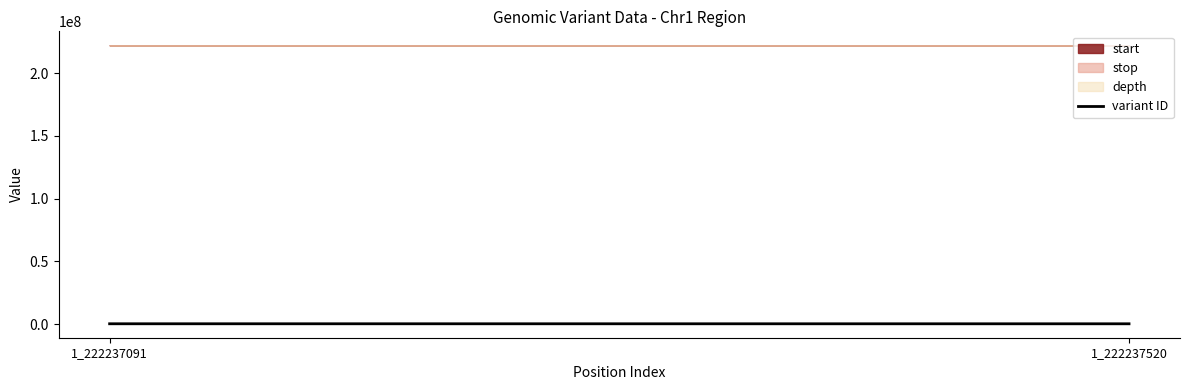

How many values exceed 200991?

1